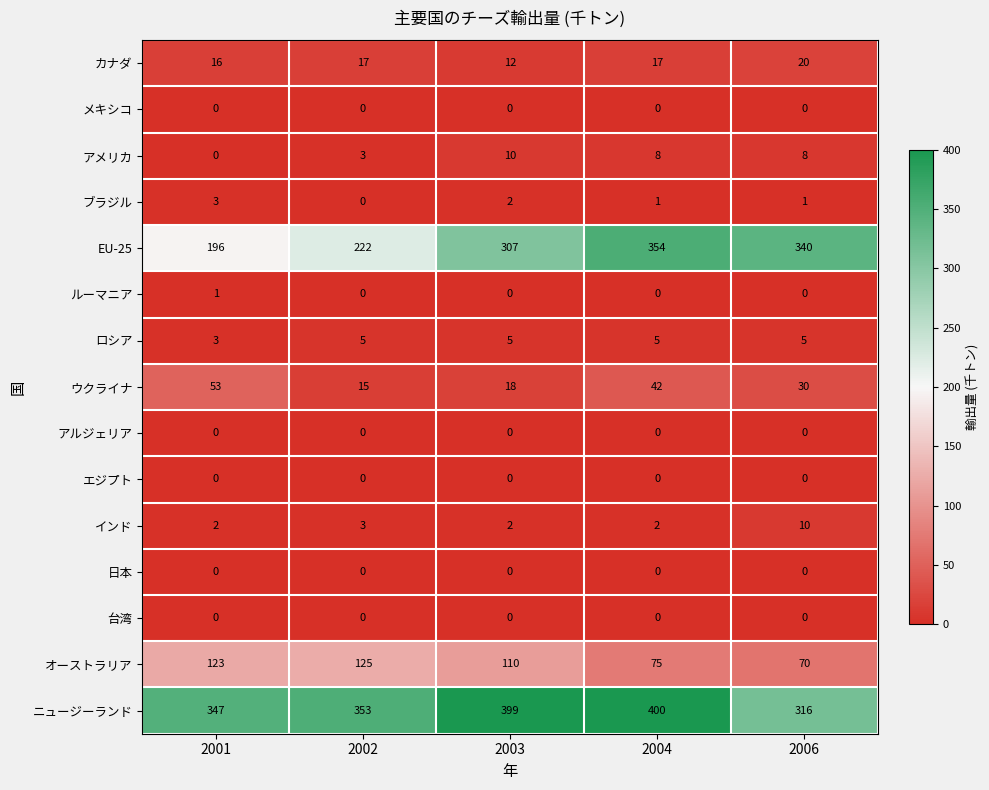

Which series has the widest spread of values?

EU-25